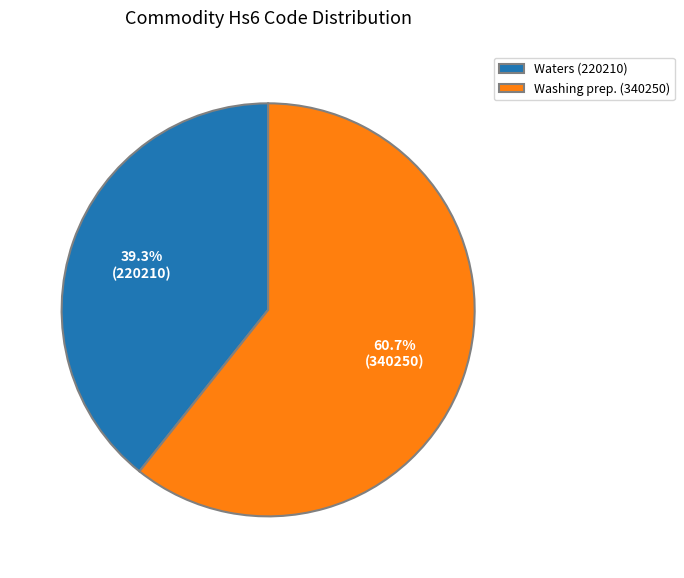

Rank the categories by value from lowest to highest.

Waters (220210), Washing prep. (340250)